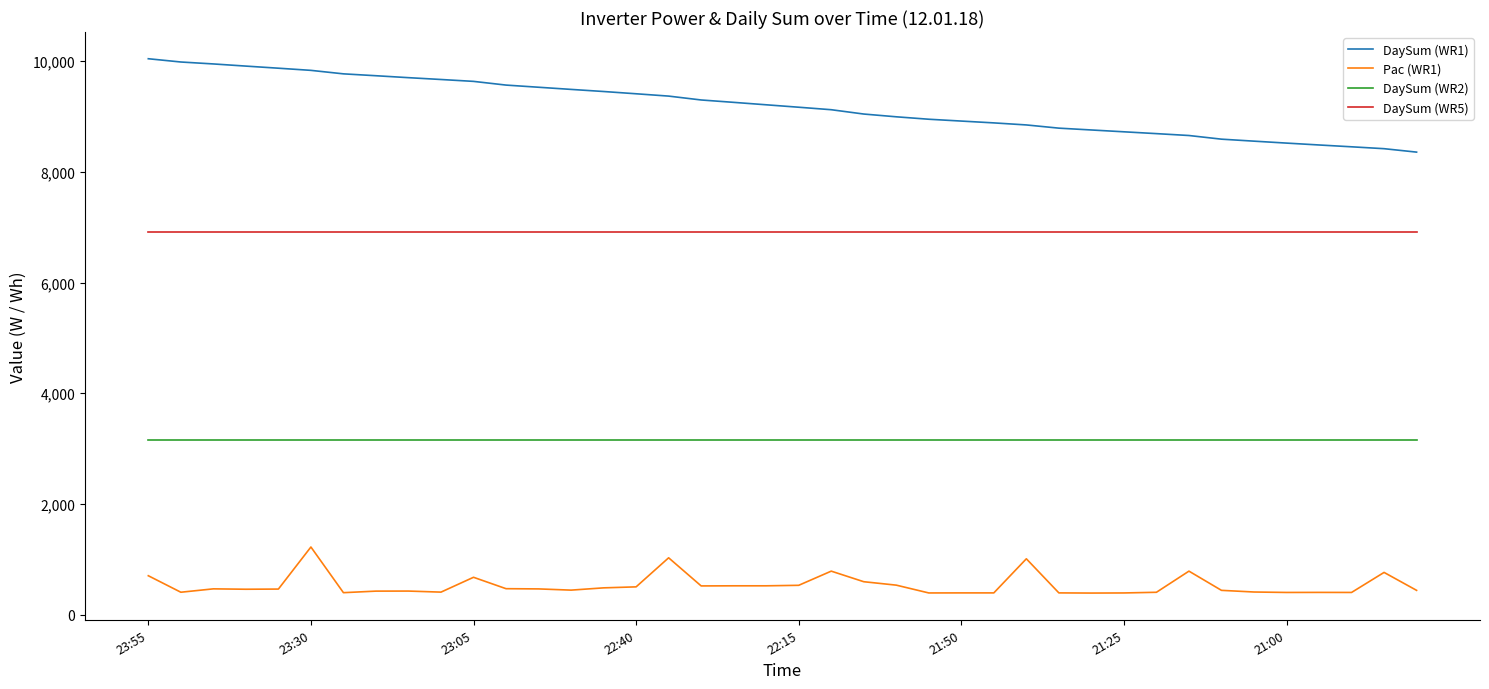

What is the sum of all DaySum (WR1) values?

367630